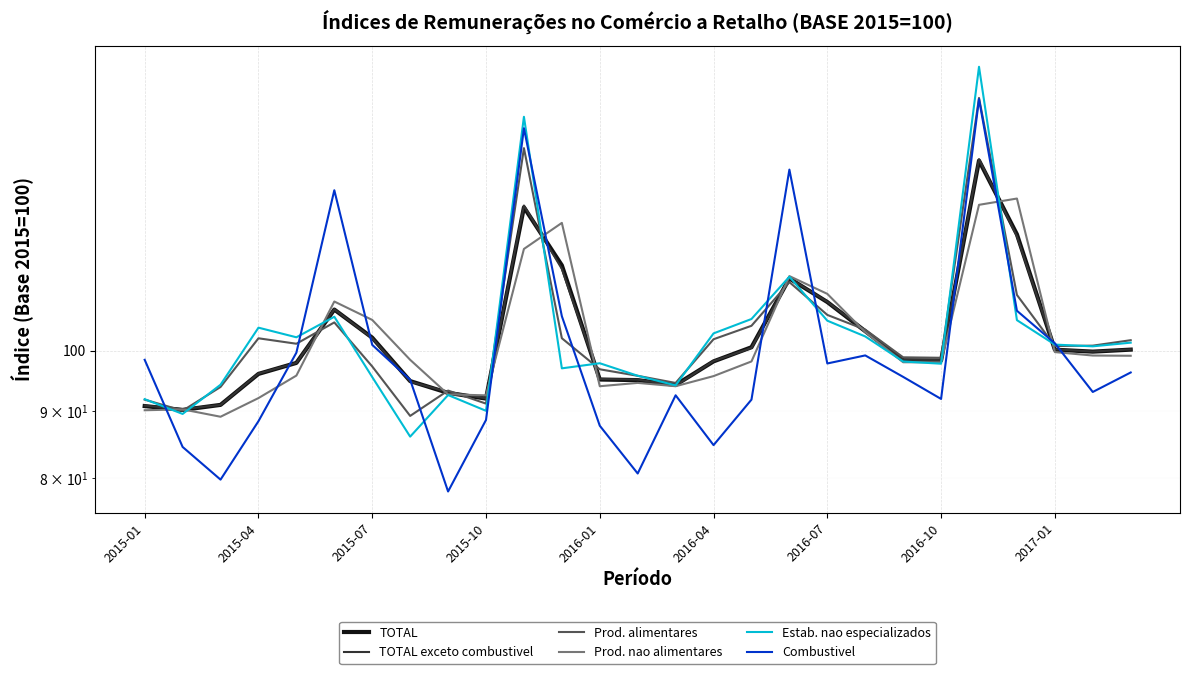

Between which two adjacent categories do Prod. alimentares and TOTAL first intersect?

2015-01 and 2015-04